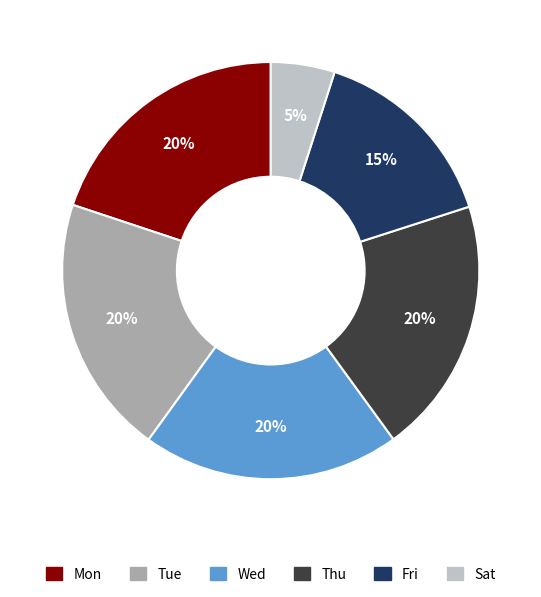

What percentage is the Mon slice, to the nearest percent?

20%